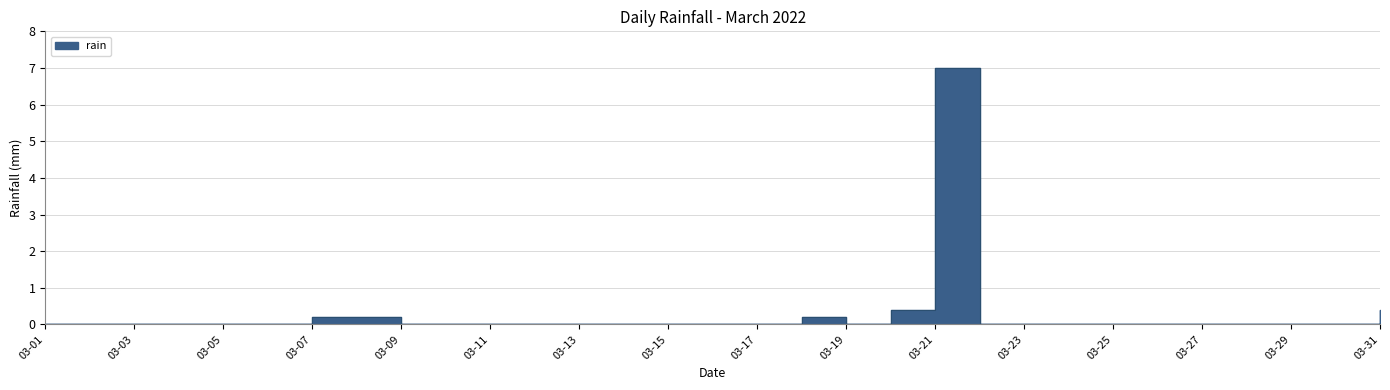

Which label corresponds to the largest value in the chart?

03-21